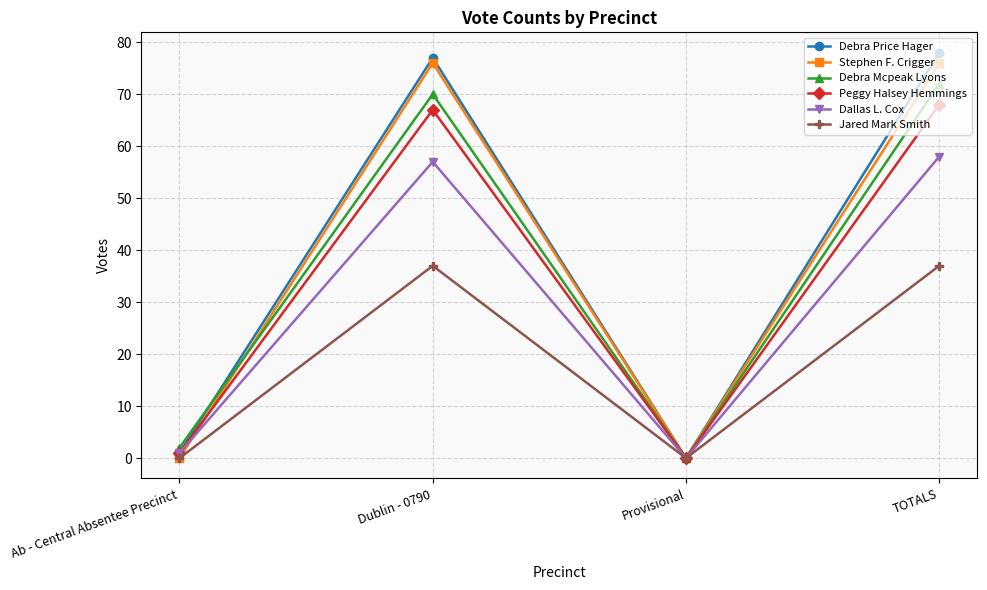

What is the difference between the second highest and second lowest values in the Jared Mark Smith series?

37